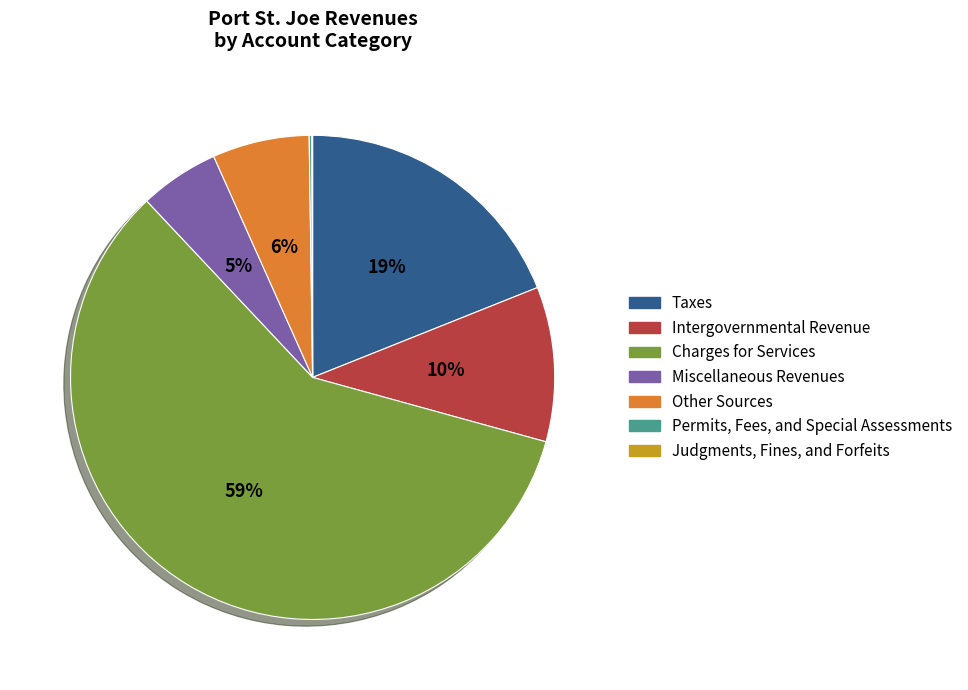

Combined, do Intergovernmental Revenue and Taxes account for over 50%?

No